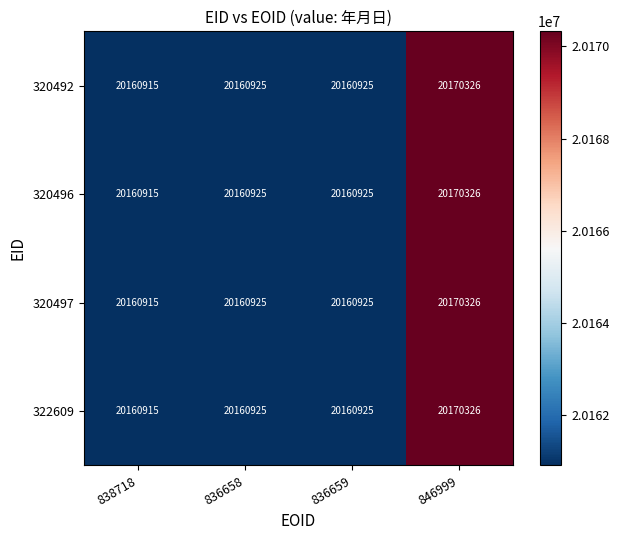

Read the 320496 value at 838718, to the nearest 100.

20160900